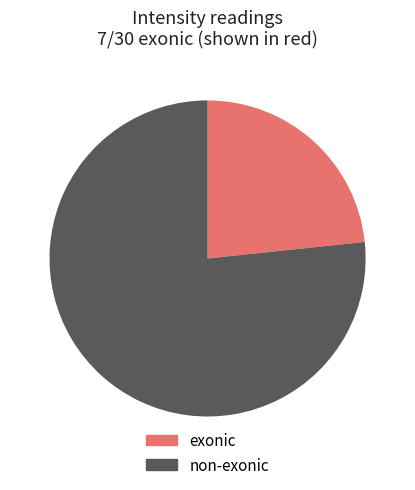

Which has a higher value, non-exonic or exonic?

non-exonic